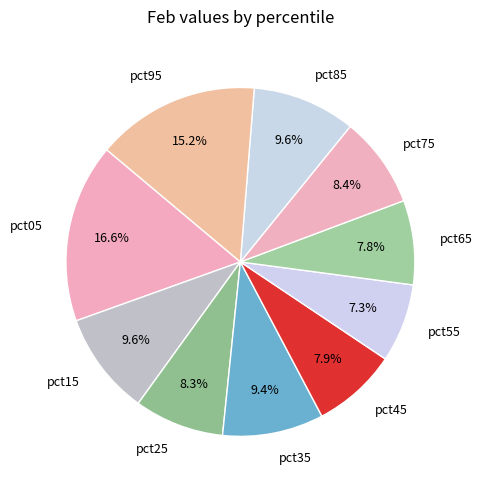

What is the ratio of the value at pct35 to the value at pct05?

0.6